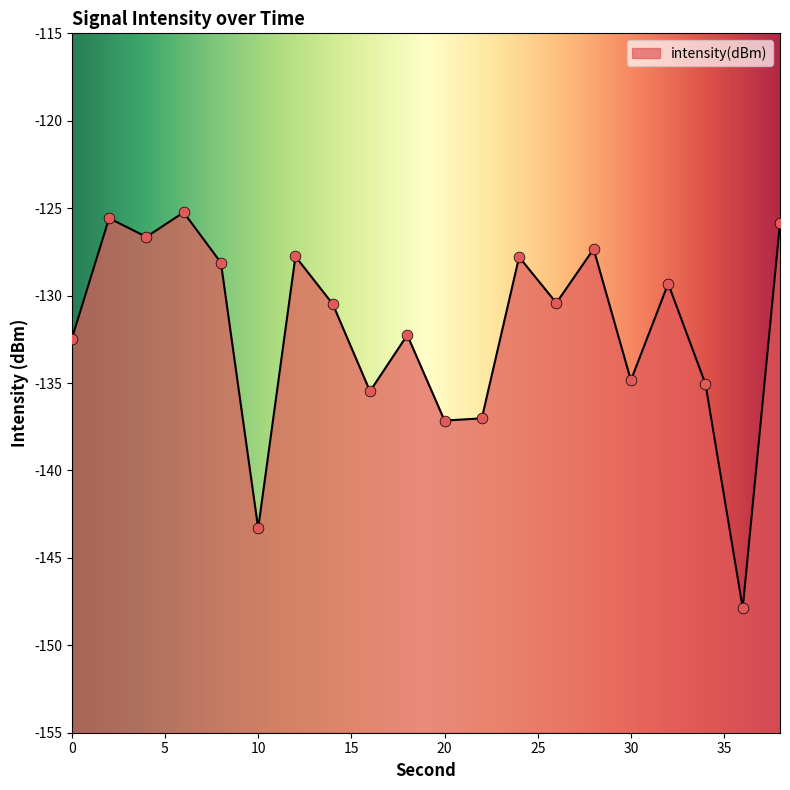

Between 26 and 24, which is larger?

24